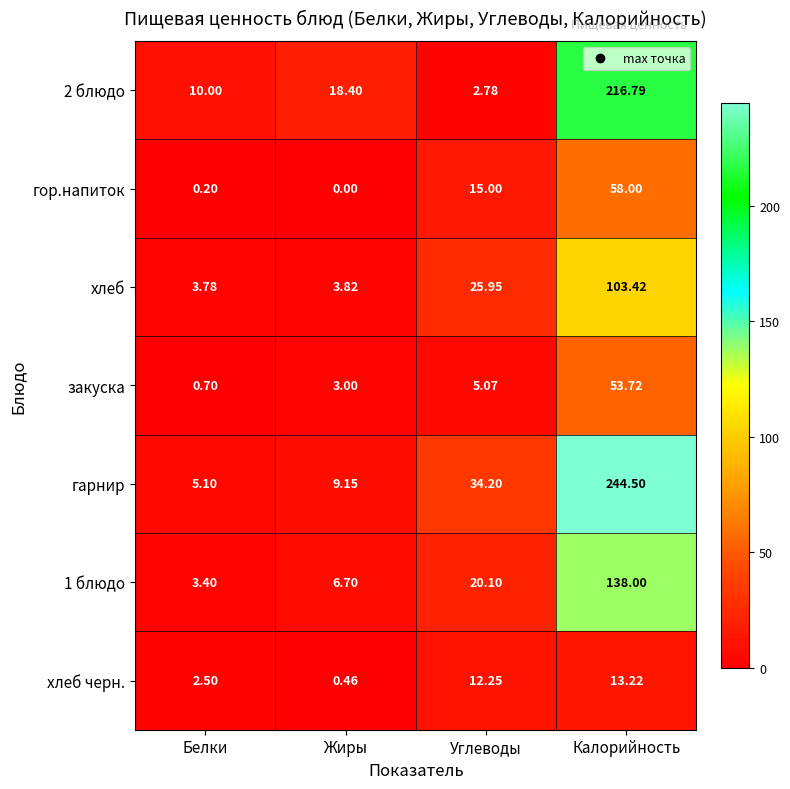

Which series has the largest total across all categories?

гарнир